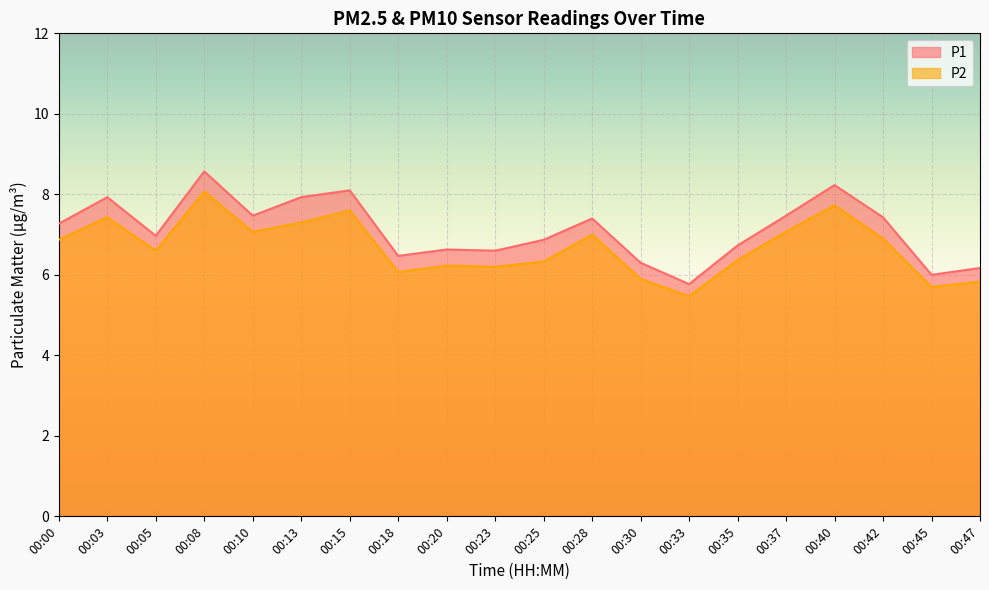

How many interior local peaks does the P1 series have?

6